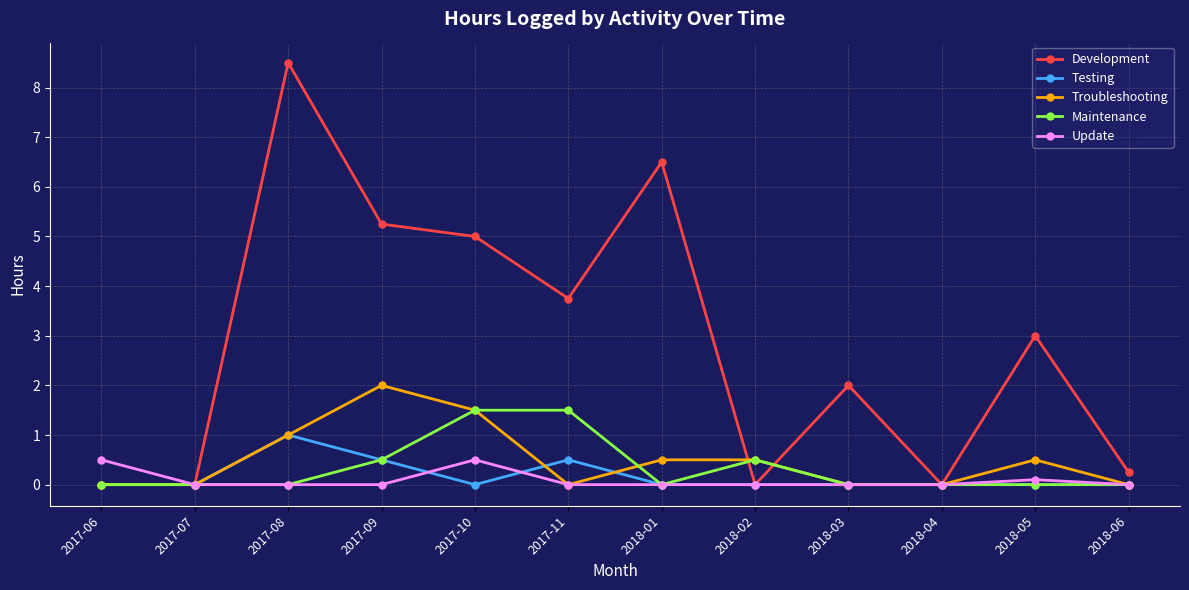

List the series in order of their peak value, lowest first.

Update, Testing, Maintenance, Troubleshooting, Development